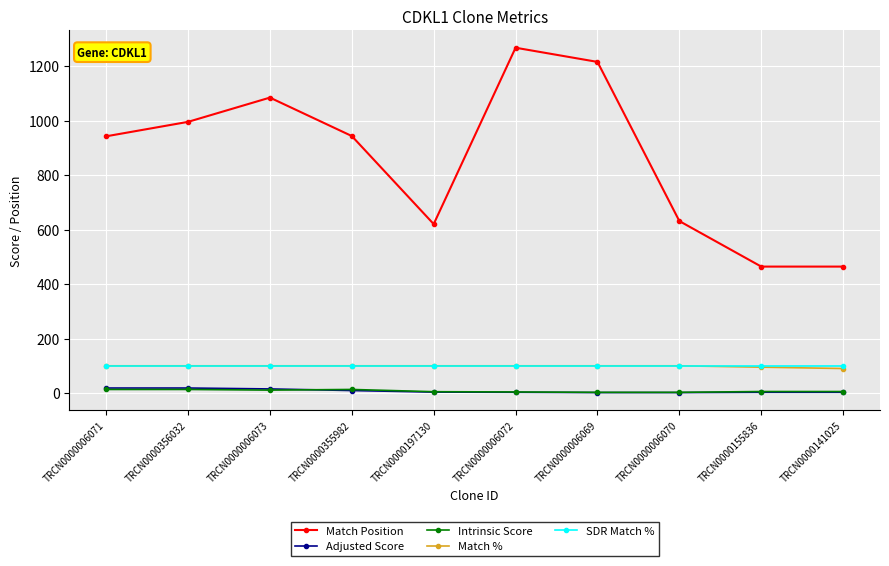

Between TRCN0000356032 and TRCN0000197130, which series saw the biggest shift?

Match Position